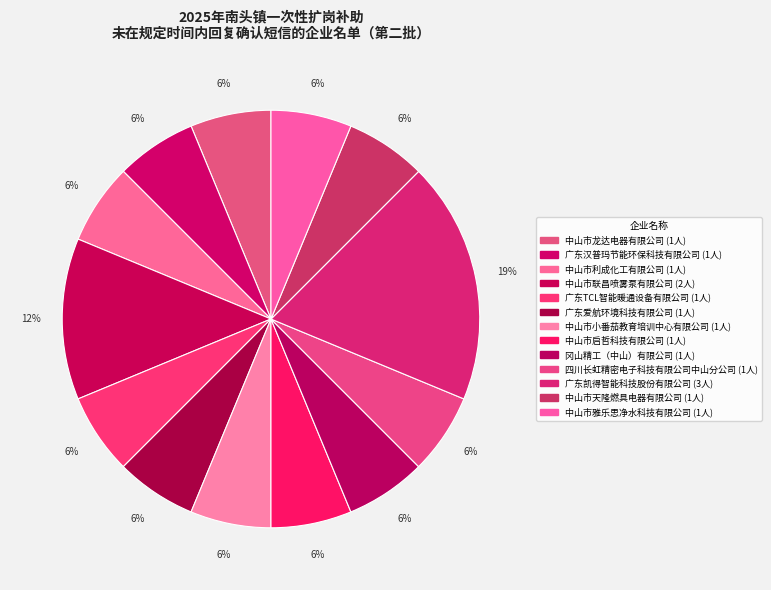

How many slices are in this pie chart?

13